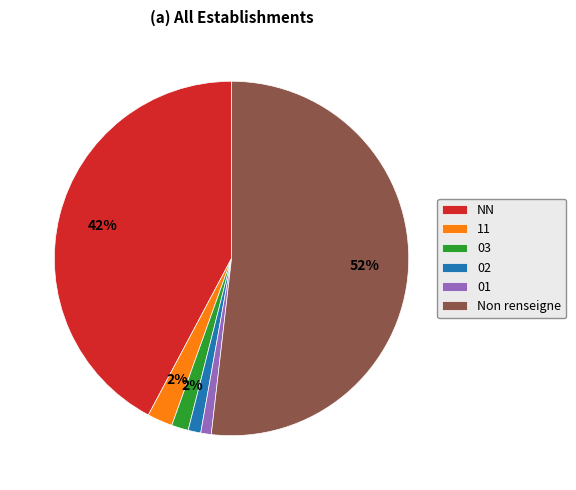

Is there a majority slice in this chart?

Yes